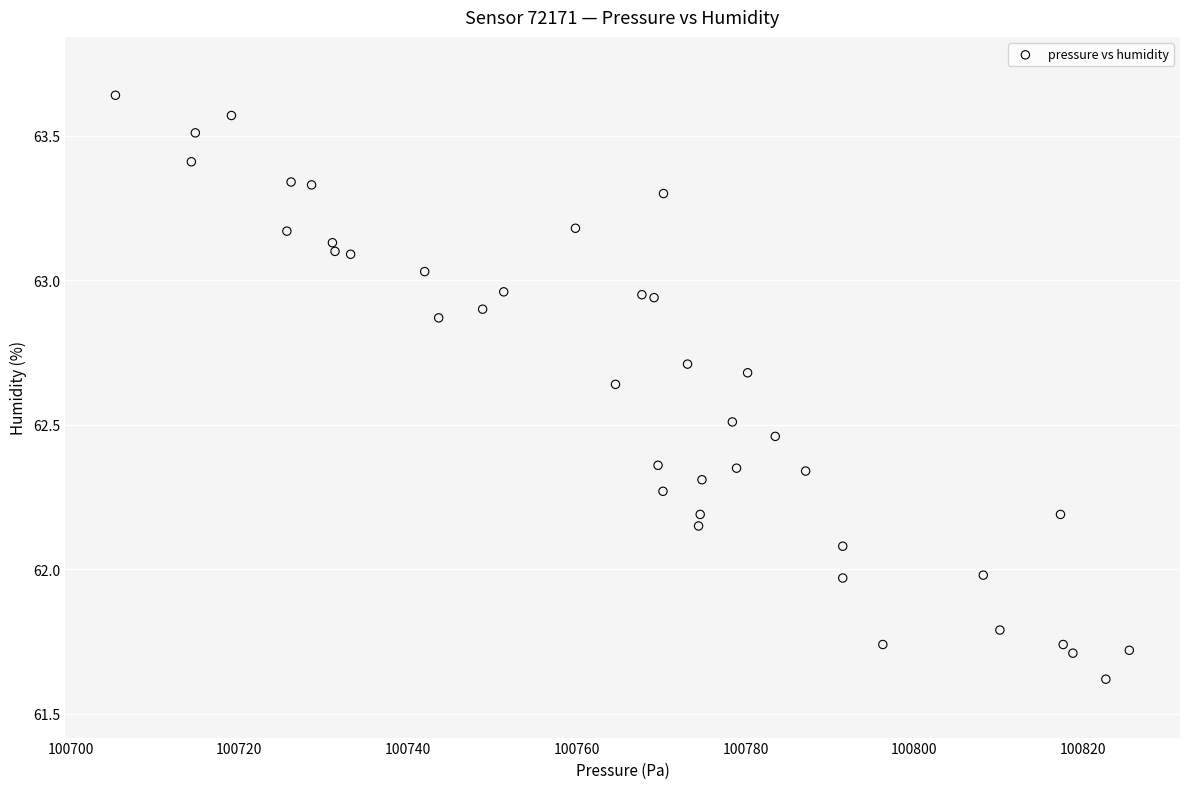

What is the range of Y values (max minus min)?

2.0